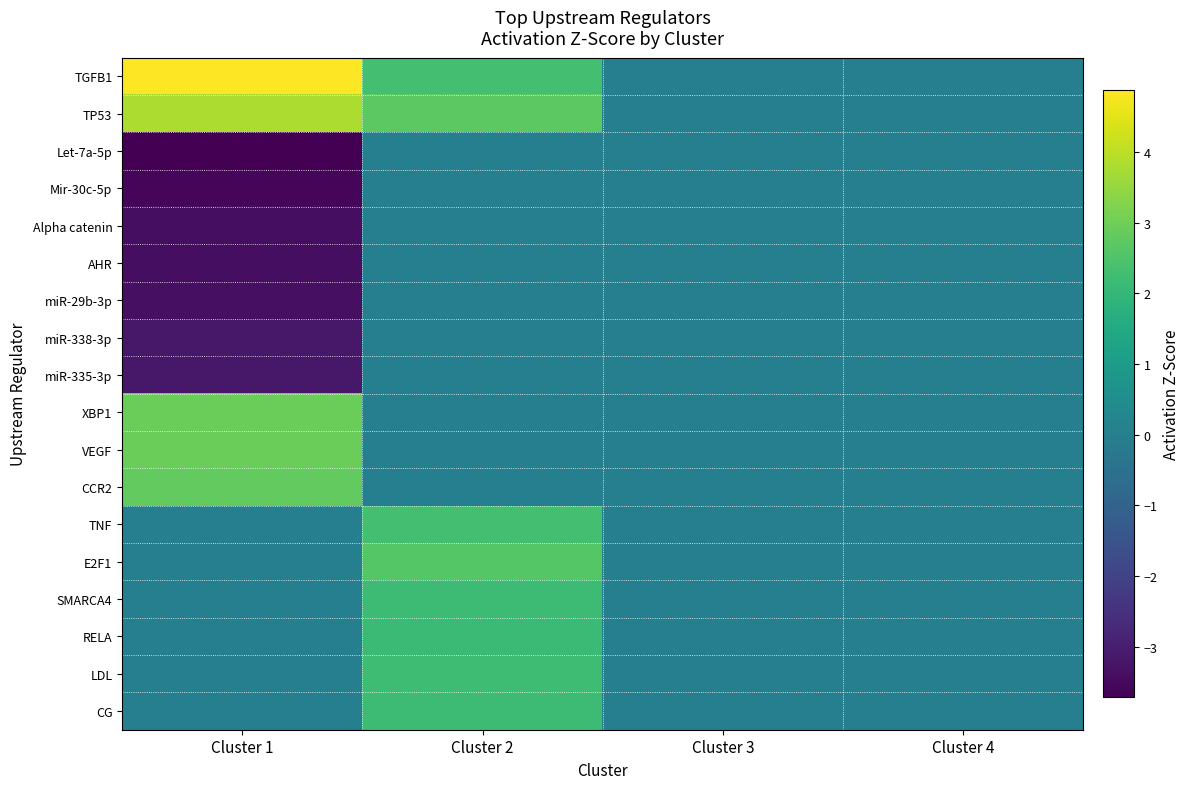

At how many categories does at least one series exceed 3?

1